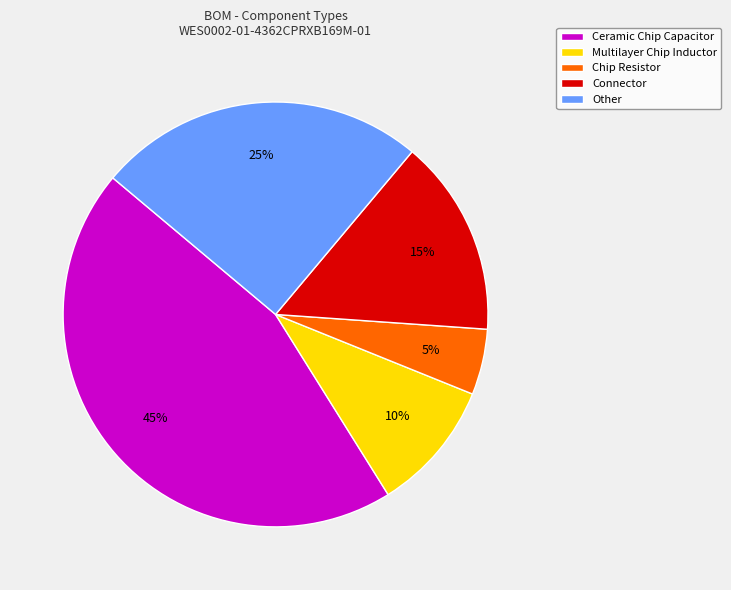

To the nearest percent, what is the combined percentage of Other and Ceramic Chip Capacitor?

70%